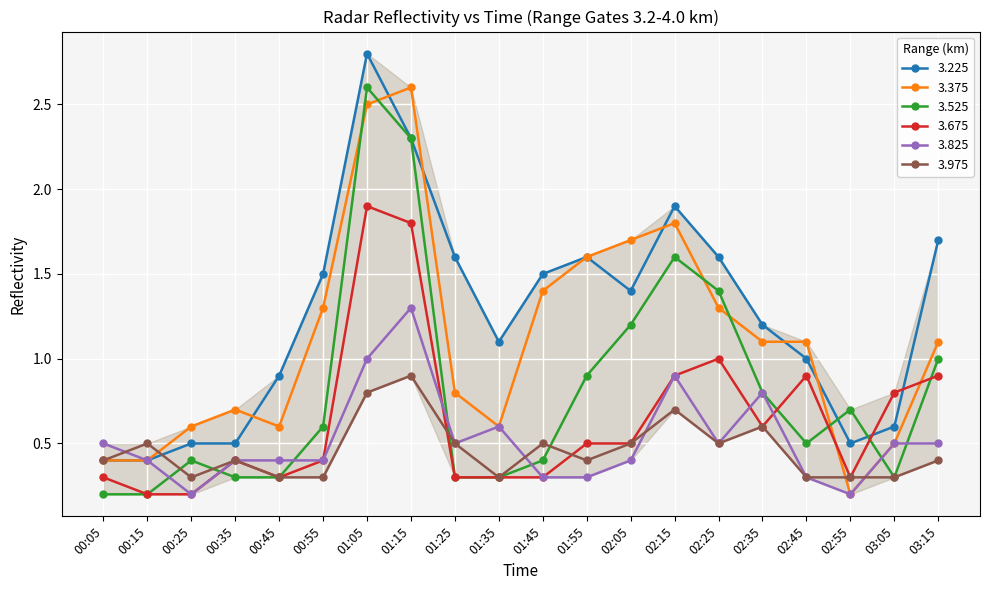

Reading left to right, what are all the values shown in this chart?

3.225: 0.4	0.4	0.5	0.5	0.9	1.5	2.8	2.3	1.6	1.1	1.5	1.6	1.4	1.9	1.6	1.2	1.0	0.5	0.6	1.7
3.375: 0.4	0.4	0.6	0.7	0.6	1.3	2.5	2.6	0.8	0.6	1.4	1.6	1.7	1.8	1.3	1.1	1.1	0.2	0.5	1.1
3.525: 0.2	0.2	0.4	0.3	0.3	0.6	2.6	2.3	0.3	0.3	0.4	0.9	1.2	1.6	1.4	0.8	0.5	0.7	0.3	1.0
3.675: 0.3	0.2	0.2	0.4	0.3	0.4	1.9	1.8	0.3	0.3	0.3	0.5	0.5	0.9	1.0	0.6	0.9	0.3	0.8	0.9
3.825: 0.5	0.4	0.2	0.4	0.4	0.4	1.0	1.3	0.5	0.6	0.3	0.3	0.4	0.9	0.5	0.8	0.3	0.2	0.5	0.5
3.975: 0.4	0.5	0.3	0.4	0.3	0.3	0.8	0.9	0.5	0.3	0.5	0.4	0.5	0.7	0.5	0.6	0.3	0.3	0.3	0.4